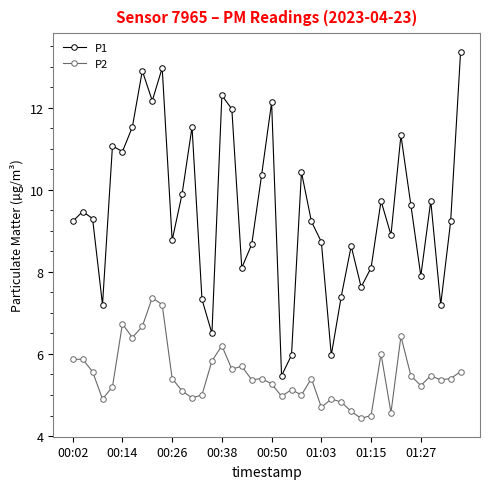

What is the average value of the P1 series?

9.5